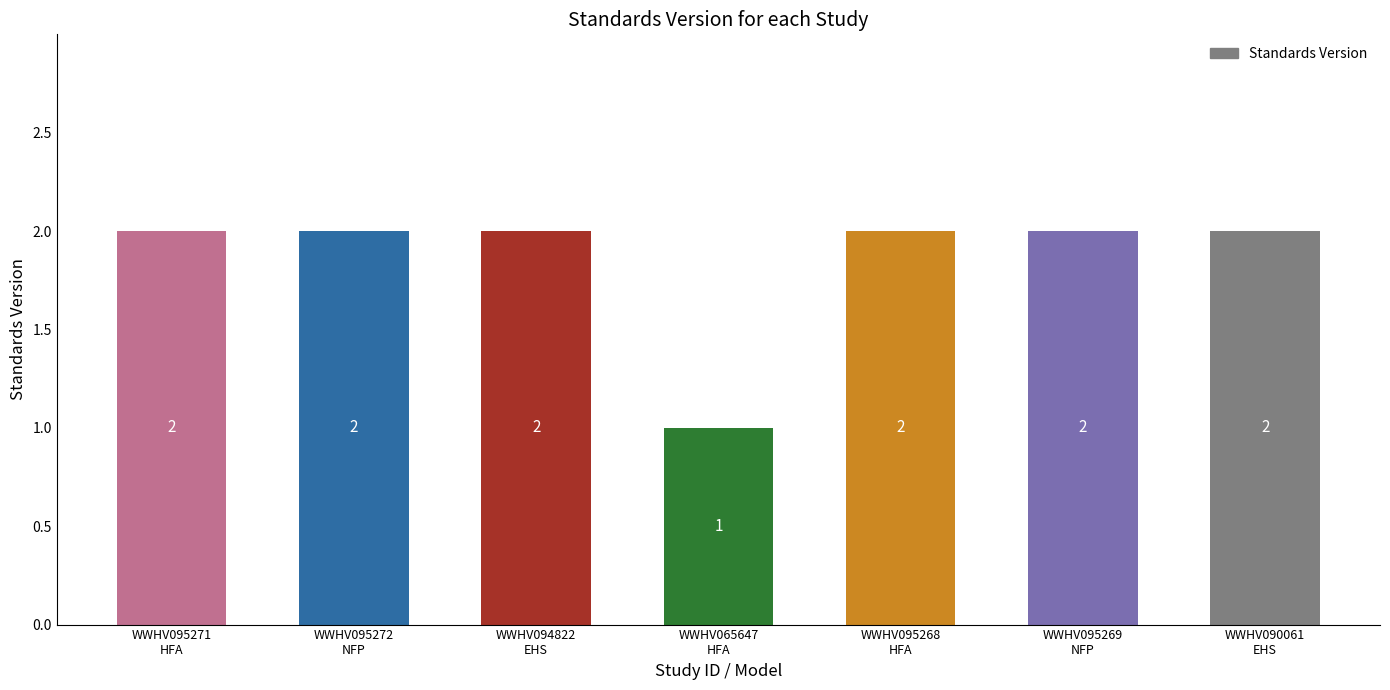

True or false: the data shows 2 at WWHV095269
NFP.

True